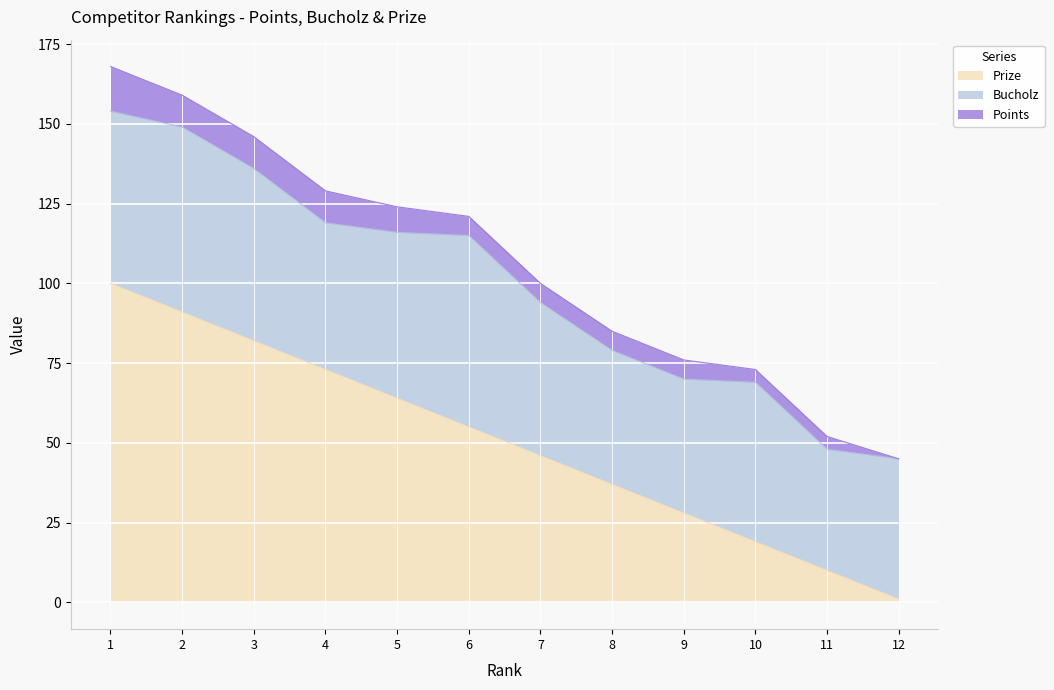

Rank the series by their maximum value, from highest to lowest.

Prize, Bucholz, Points